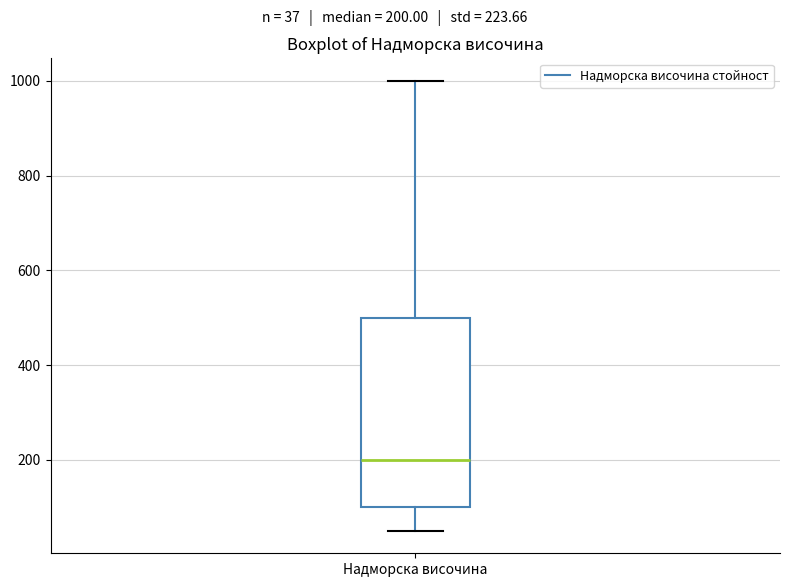

Transcribe this box plot: give where the median line is, the range the box spans, and where the two whiskers end, as read against the y-axis. The values are not printed on the chart, so give them approximately, as read against the axis.

median 200, box 100 to 500, whiskers 60 to 1000